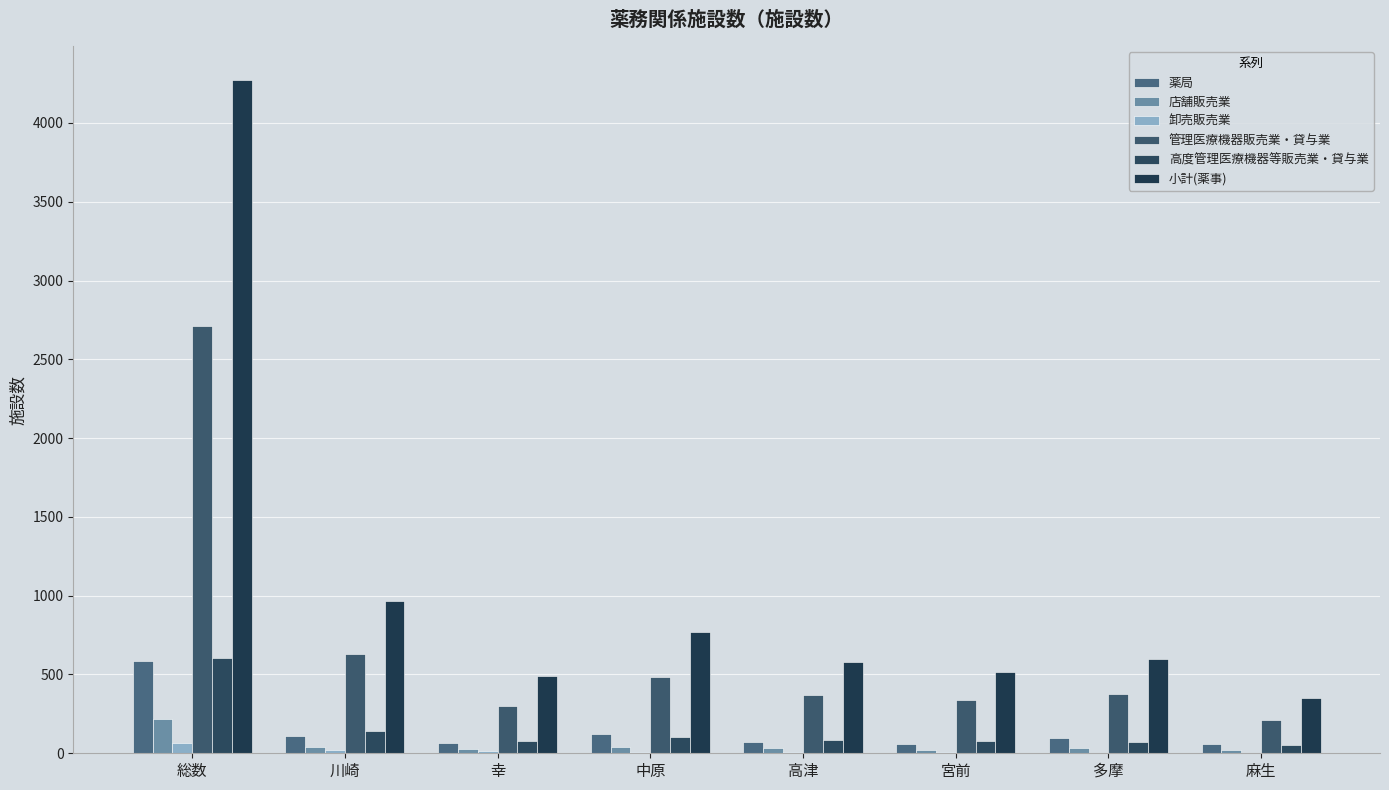

What is the difference between the maximum and minimum values in the 卸売販売業 series?

60